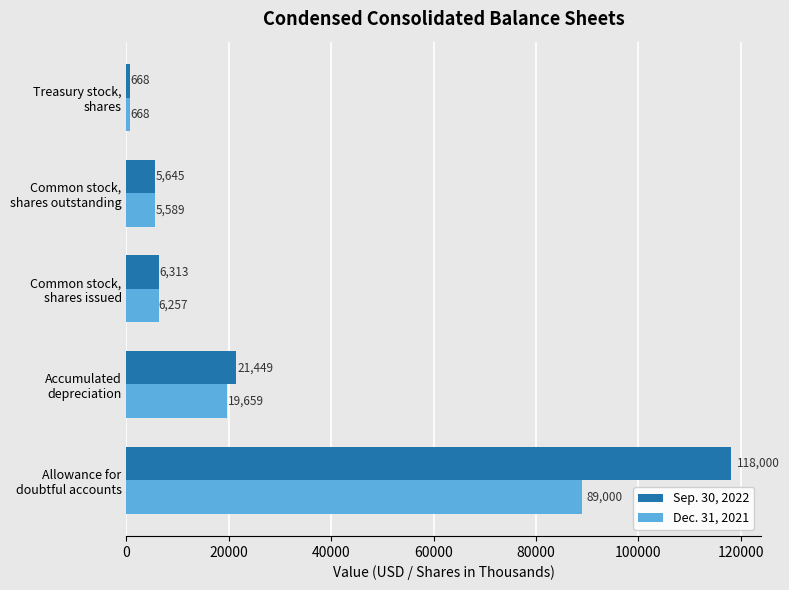

Which series has the largest range (max minus min)?

Sep. 30, 2022